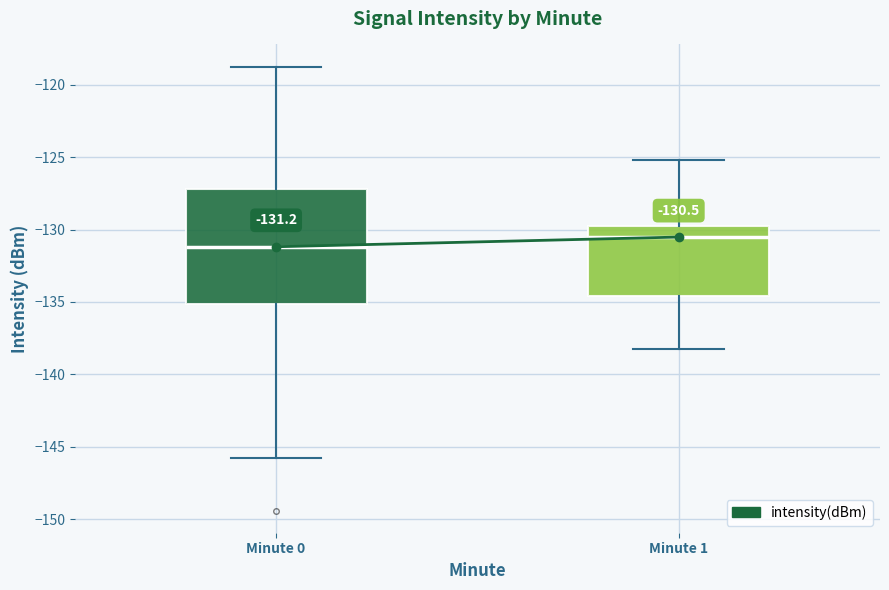

Which box is the tallest, from its lower edge to its upper edge?

Minute 0